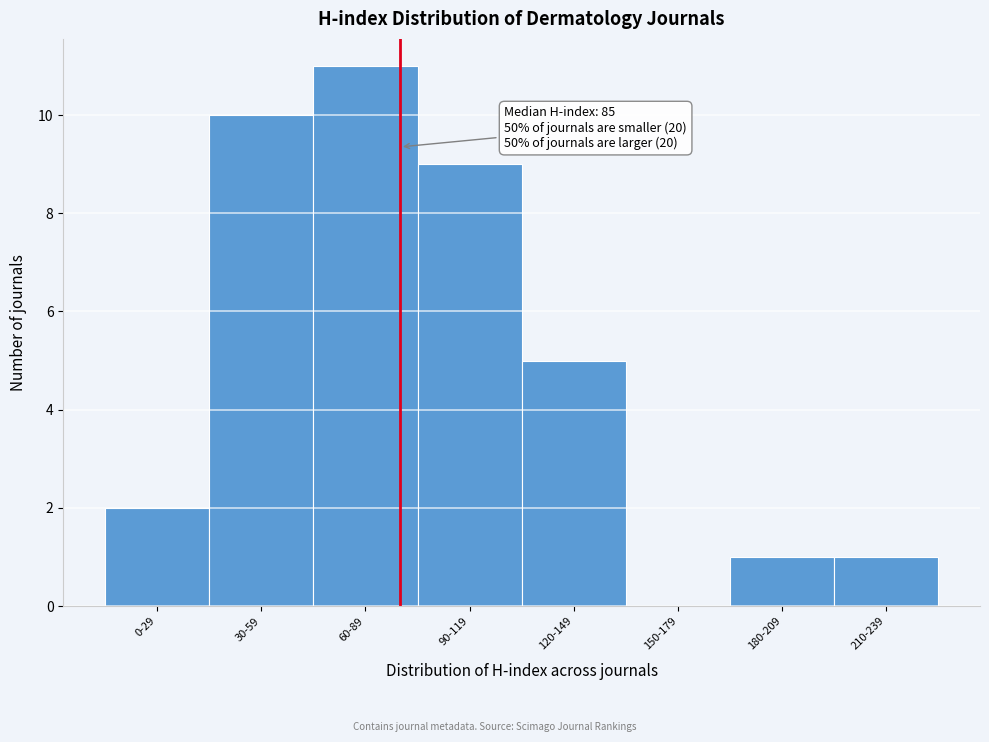

Reading left to right, transcribe all the data shown in this chart.

0-29=2	30-59=10	60-89=11	90-119=9	120-149=5	150-179=0	180-209=1	210-239=1